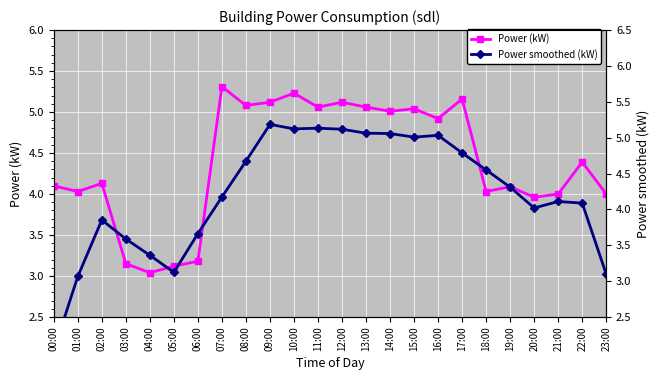

Where does the Power (kW) series first go above 4?

00:00